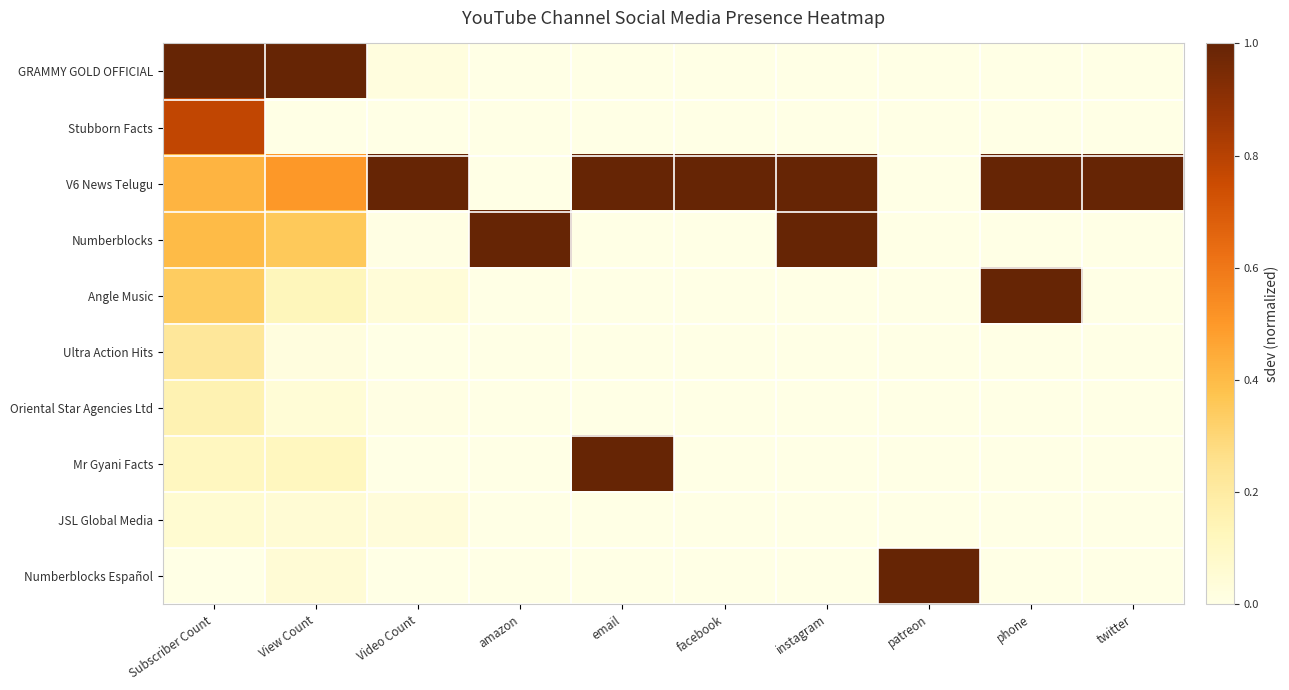

Reading left to right, list all the values displayed in this chart.

GRAMMY GOLD OFFICIAL: Subscriber Count=1.0	View Count=1.0	Video Count=0.0	amazon=0.0	email=0.0	facebook=0.0	instagram=0.0	patreon=0.0	phone=0.0	twitter=0.0
Stubborn Facts: Subscriber Count=0.8	View Count=0.0	Video Count=0.0	amazon=0.0	email=0.0	facebook=0.0	instagram=0.0	patreon=0.0	phone=0.0	twitter=0.0
V6 News Telugu: Subscriber Count=0.4	View Count=0.5	Video Count=1.0	amazon=0.0	email=1.0	facebook=1.0	instagram=1.0	patreon=0.0	phone=1.0	twitter=1.0
Numberblocks: Subscriber Count=0.4	View Count=0.4	Video Count=0.0	amazon=1.0	email=0.0	facebook=0.0	instagram=1.0	patreon=0.0	phone=0.0	twitter=0.0
Angle Music: Subscriber Count=0.3	View Count=0.1	Video Count=0.0	amazon=0.0	email=0.0	facebook=0.0	instagram=0.0	patreon=0.0	phone=1.0	twitter=0.0
Ultra Action Hits: Subscriber Count=0.2	View Count=0.0	Video Count=0.0	amazon=0.0	email=0.0	facebook=0.0	instagram=0.0	patreon=0.0	phone=0.0	twitter=0.0
Oriental Star Agencies Ltd: Subscriber Count=0.2	View Count=0.0	Video Count=0.0	amazon=0.0	email=0.0	facebook=0.0	instagram=0.0	patreon=0.0	phone=0.0	twitter=0.0
Mr Gyani Facts: Subscriber Count=0.1	View Count=0.1	Video Count=0.0	amazon=0.0	email=1.0	facebook=0.0	instagram=0.0	patreon=0.0	phone=0.0	twitter=0.0
JSL Global Media: Subscriber Count=0.1	View Count=0.1	Video Count=0.0	amazon=0.0	email=0.0	facebook=0.0	instagram=0.0	patreon=0.0	phone=0.0	twitter=0.0
Numberblocks Español: Subscriber Count=0.0	View Count=0.0	Video Count=0.0	amazon=0.0	email=0.0	facebook=0.0	instagram=0.0	patreon=1.0	phone=0.0	twitter=0.0